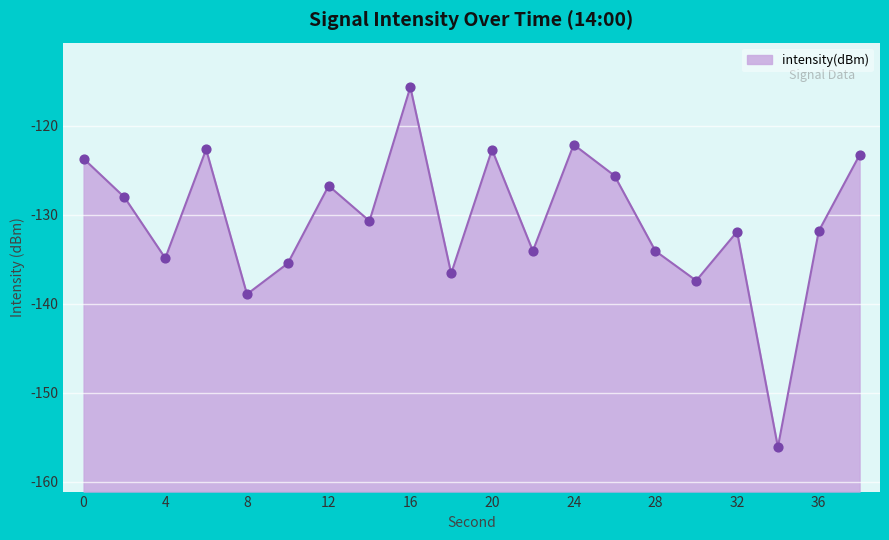

What is the change in value from 20 to 28?

-11.4